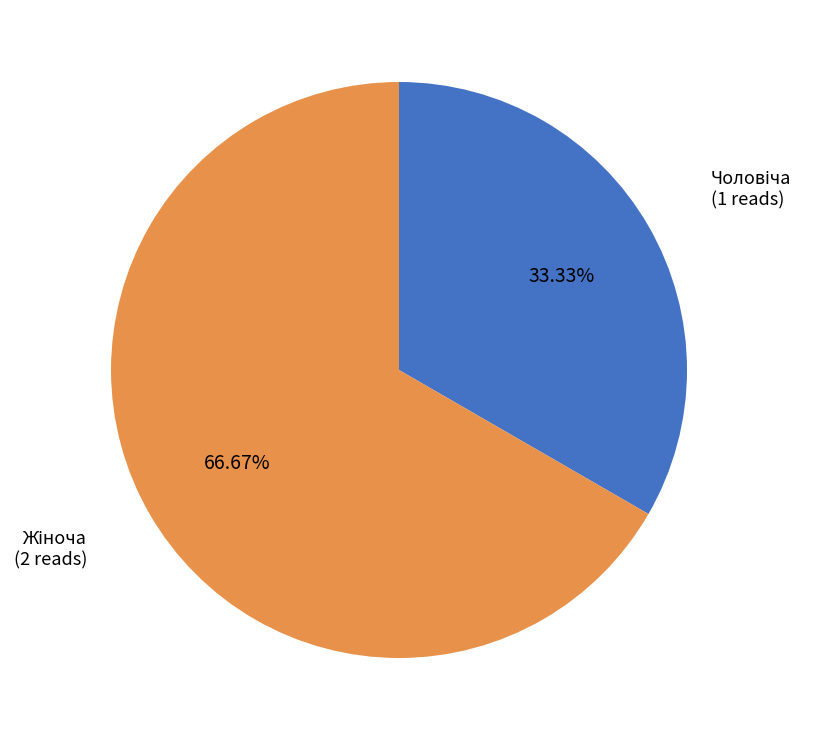

Does any single category account for the majority?

Yes